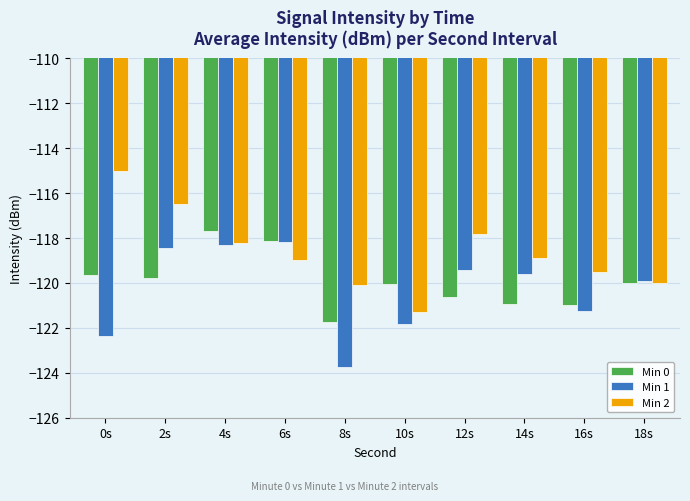

Which category has the highest value in the Min 0 series?

4s